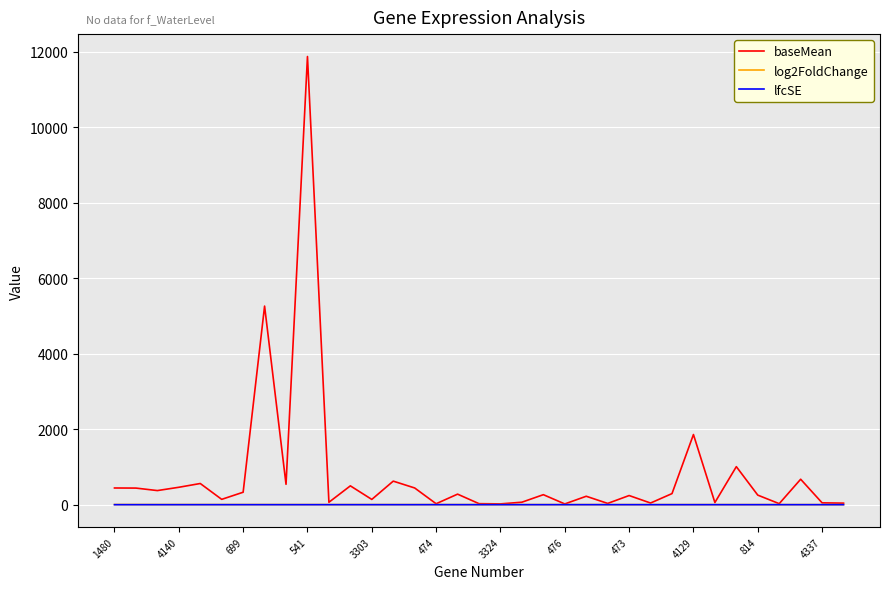

Which series has the widest spread of values?

baseMean